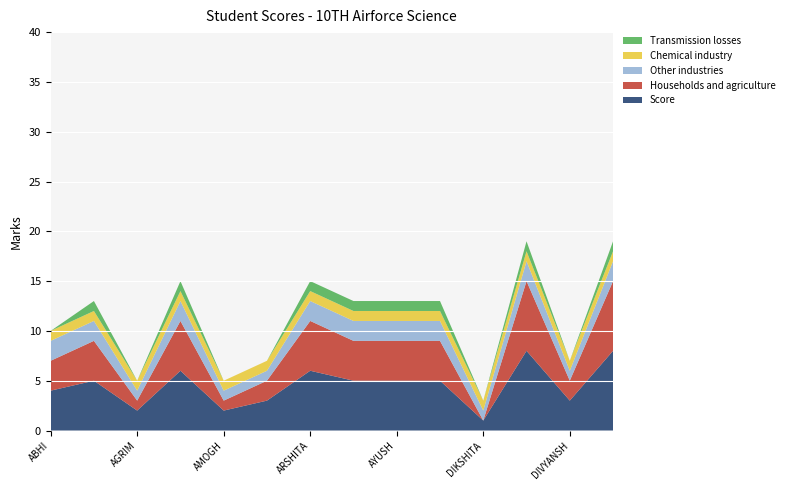

Reading right to left, list all the values displayed in this chart.

Score: HIMANSHU SHARMA=8	DIVYANSH MOUDGIL=3	DIVYANSH DHATWALIA=8	DIKSHITA=1	DEVYANGI THAKUR=5	AYUSH BHARDWAJ=5	ARSHIYA THAKUR=5	ARSHITA SHARMA=6	ANANYA=3	AMOGH PATHANIA=2	AKSHAY KUMAR=6	AGRIM BHATIA=2	ADITYA KUMAR JASWAL=5	ABHI RAJ SHARMA=4
Households and agriculture: HIMANSHU SHARMA=7	DIVYANSH MOUDGIL=2	DIVYANSH DHATWALIA=7	DIKSHITA=0	DEVYANGI THAKUR=4	AYUSH BHARDWAJ=4	ARSHIYA THAKUR=4	ARSHITA SHARMA=5	ANANYA=2	AMOGH PATHANIA=1	AKSHAY KUMAR=5	AGRIM BHATIA=1	ADITYA KUMAR JASWAL=4	ABHI RAJ SHARMA=3
Other industries: HIMANSHU SHARMA=2	DIVYANSH MOUDGIL=1	DIVYANSH DHATWALIA=2	DIKSHITA=1	DEVYANGI THAKUR=2	AYUSH BHARDWAJ=2	ARSHIYA THAKUR=2	ARSHITA SHARMA=2	ANANYA=1	AMOGH PATHANIA=1	AKSHAY KUMAR=2	AGRIM BHATIA=1	ADITYA KUMAR JASWAL=2	ABHI RAJ SHARMA=2
Chemical industry: HIMANSHU SHARMA=1	DIVYANSH MOUDGIL=1	DIVYANSH DHATWALIA=1	DIKSHITA=1	DEVYANGI THAKUR=1	AYUSH BHARDWAJ=1	ARSHIYA THAKUR=1	ARSHITA SHARMA=1	ANANYA=1	AMOGH PATHANIA=1	AKSHAY KUMAR=1	AGRIM BHATIA=1	ADITYA KUMAR JASWAL=1	ABHI RAJ SHARMA=1
Transmission losses: HIMANSHU SHARMA=1	DIVYANSH MOUDGIL=0	DIVYANSH DHATWALIA=1	DIKSHITA=0	DEVYANGI THAKUR=1	AYUSH BHARDWAJ=1	ARSHIYA THAKUR=1	ARSHITA SHARMA=1	ANANYA=0	AMOGH PATHANIA=0	AKSHAY KUMAR=1	AGRIM BHATIA=0	ADITYA KUMAR JASWAL=1	ABHI RAJ SHARMA=0